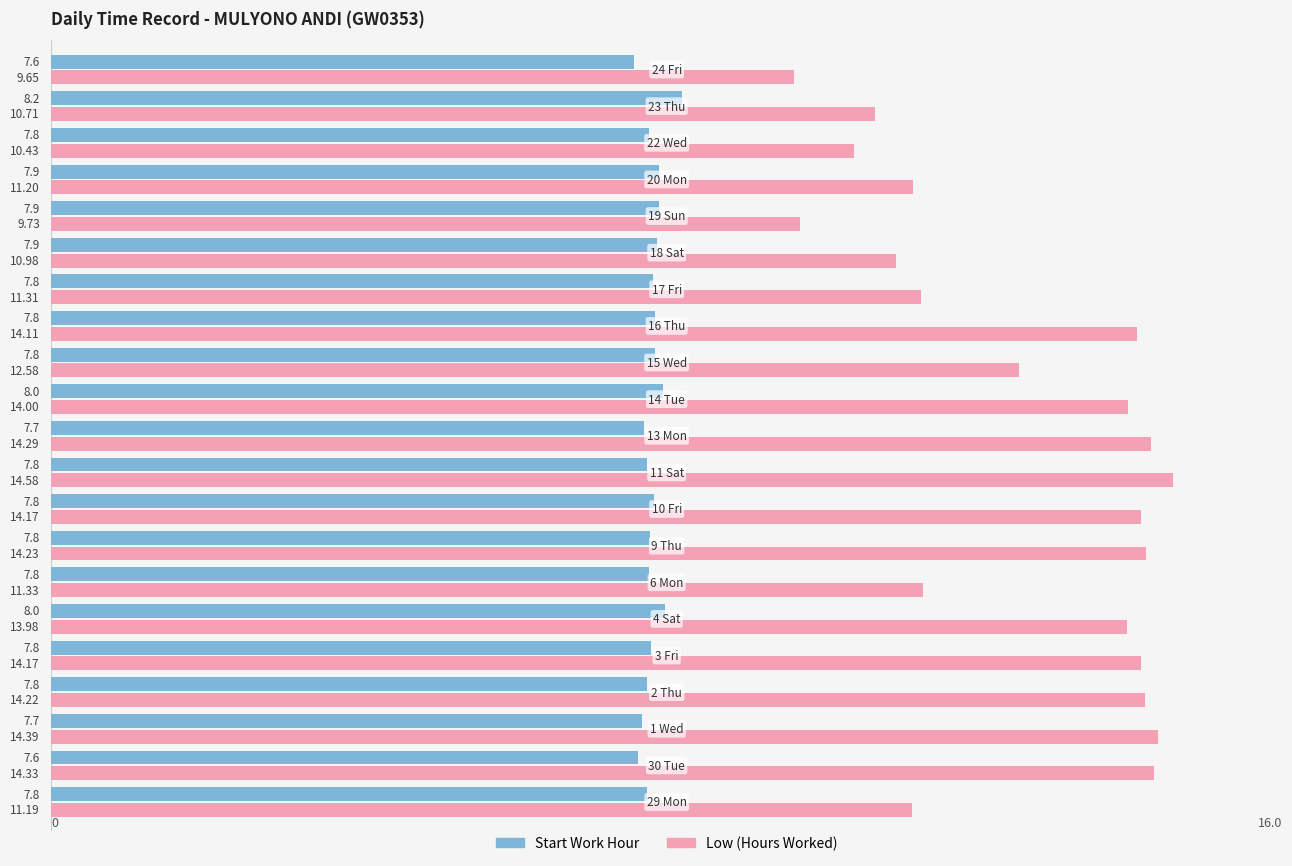

Which series has the widest spread of values?

Low (Hours Worked)